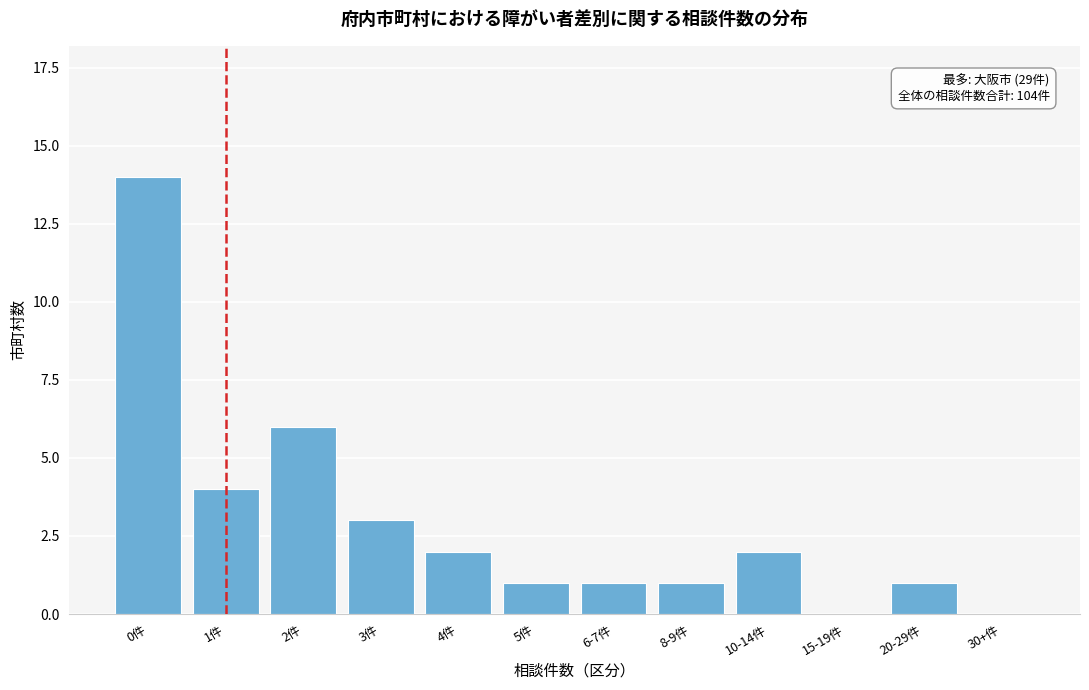

Reading left to right, what are all the values shown in this chart?

0件=14	1件=4	2件=6	3件=3	4件=2	5件=1	6-7件=1	8-9件=1	10-14件=2	15-19件=0	20-29件=1	30+件=0